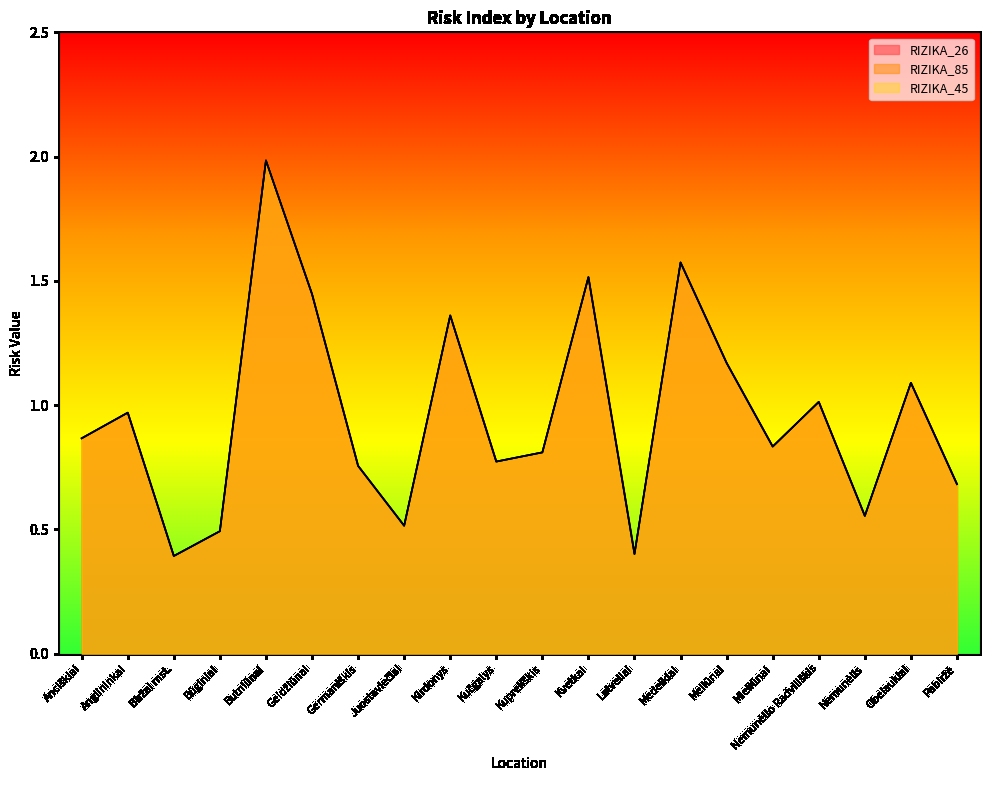

Which series has the largest total across all categories?

RIZIKA_26